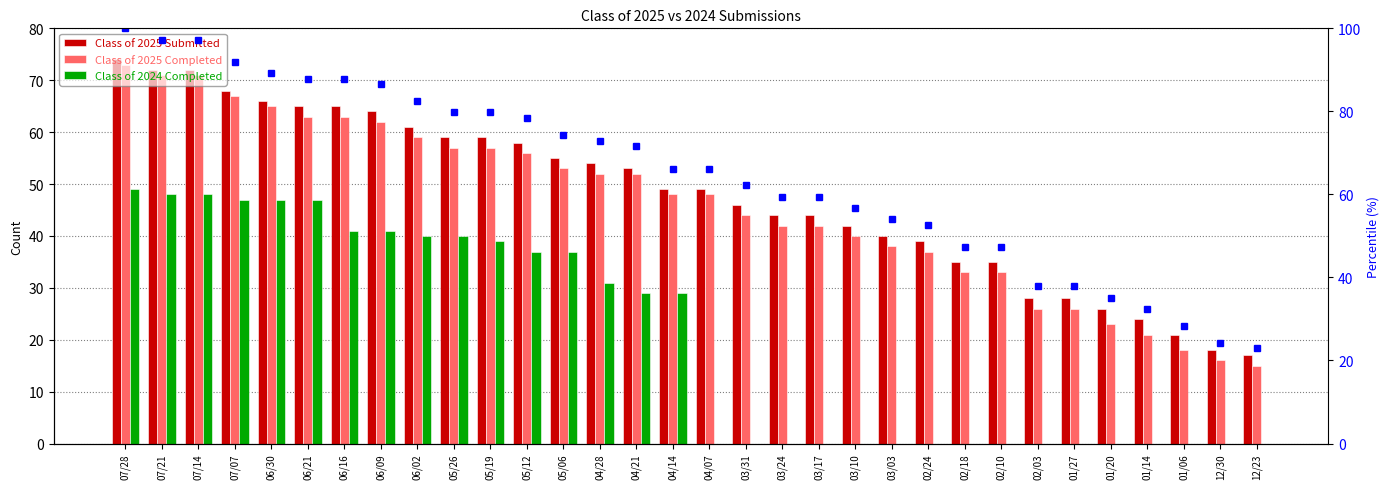

At which label does Class of 2025 Submitted first exceed 49?

07/28